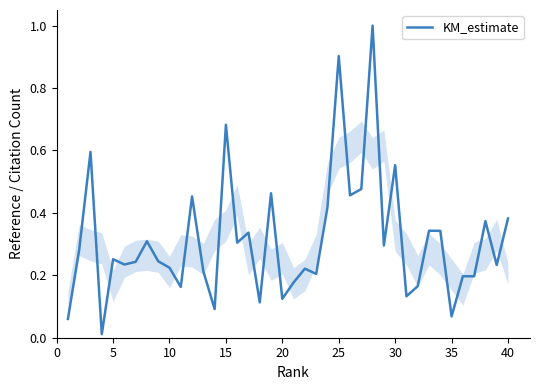

What is the greatest value displayed?

1.0